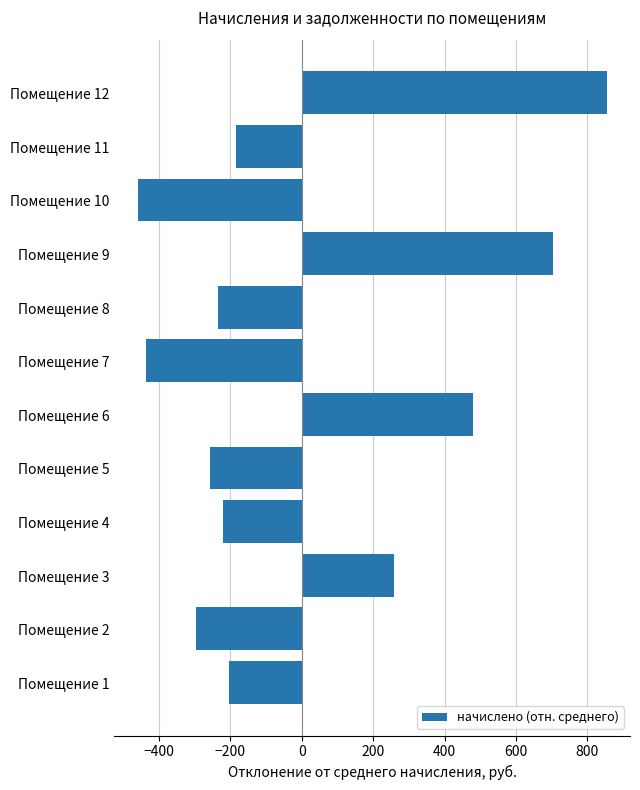

What is the approximate value at Помещение 2?

-296.6